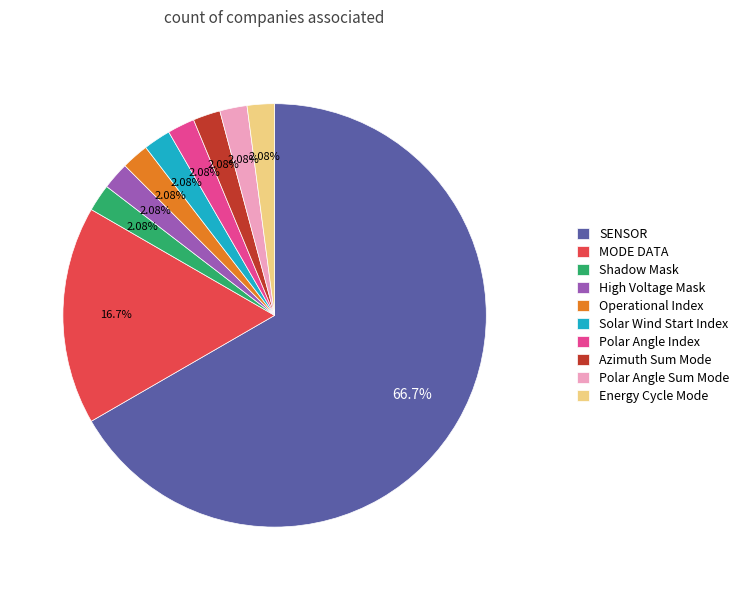

Which category has the biggest portion of the pie?

SENSOR